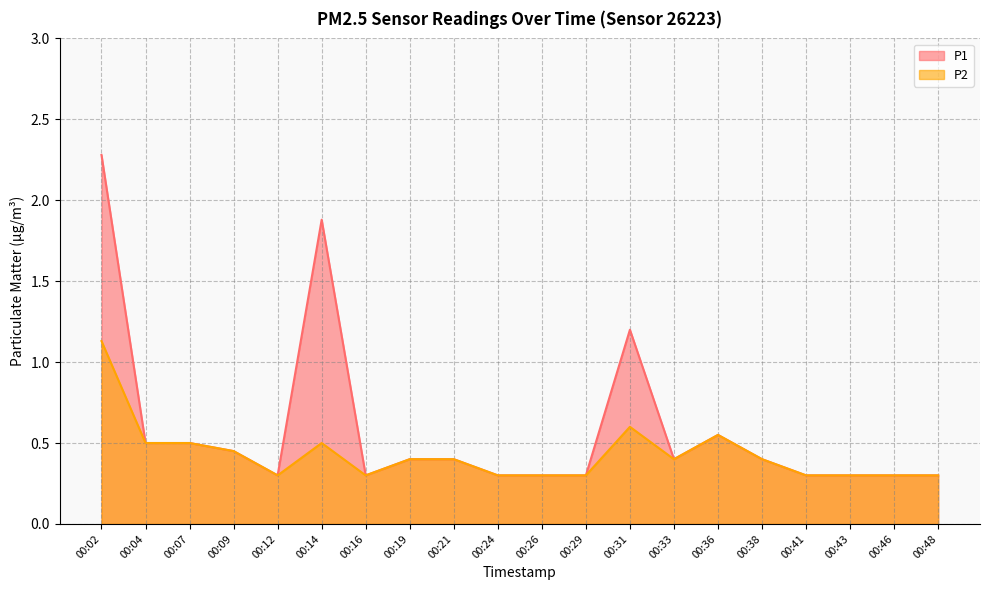

What is the difference between the maximum and minimum values in the P2 series?

0.8